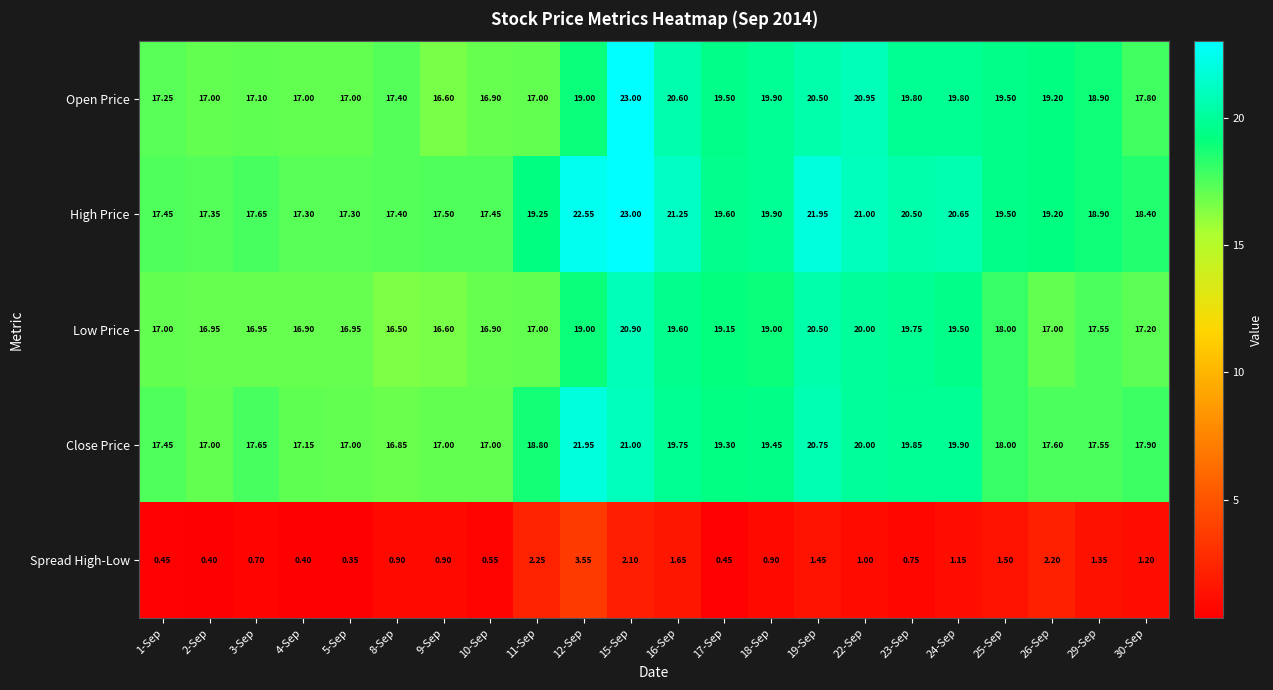

Which category has the lowest value across all series?

5-Sep